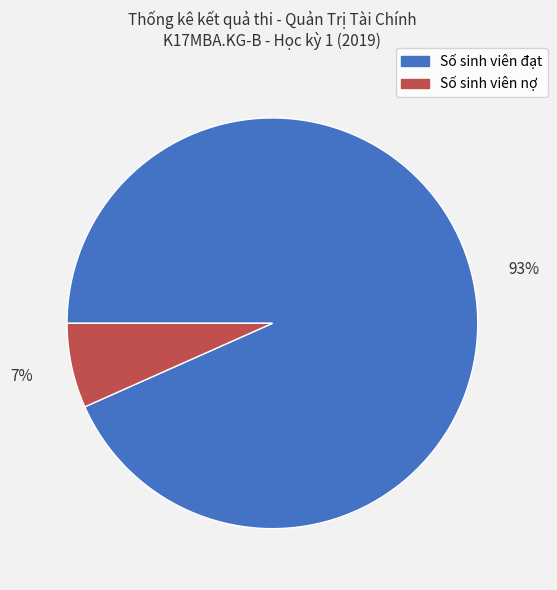

Rank the categories by value from lowest to highest.

Số sinh viên nợ, Số sinh viên đạt